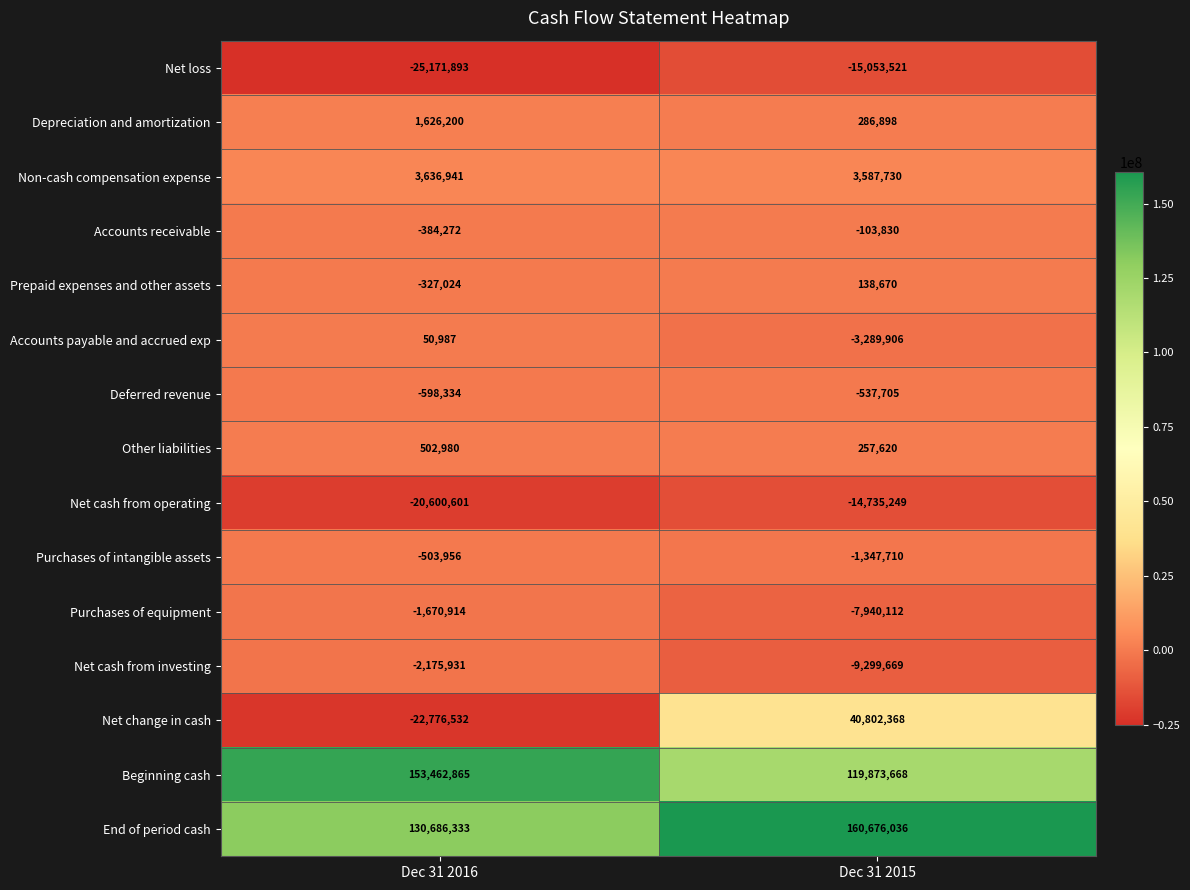

At Dec 31 2016, list the series in order from largest to smallest.

Beginning cash, End of period cash, Non-cash compensation expense, Depreciation and amortization, Other liabilities, Accounts payable and accrued exp, Prepaid expenses and other assets, Accounts receivable, Purchases of intangible assets, Deferred revenue, Purchases of equipment, Net cash from investing, Net cash from operating, Net change in cash, Net loss